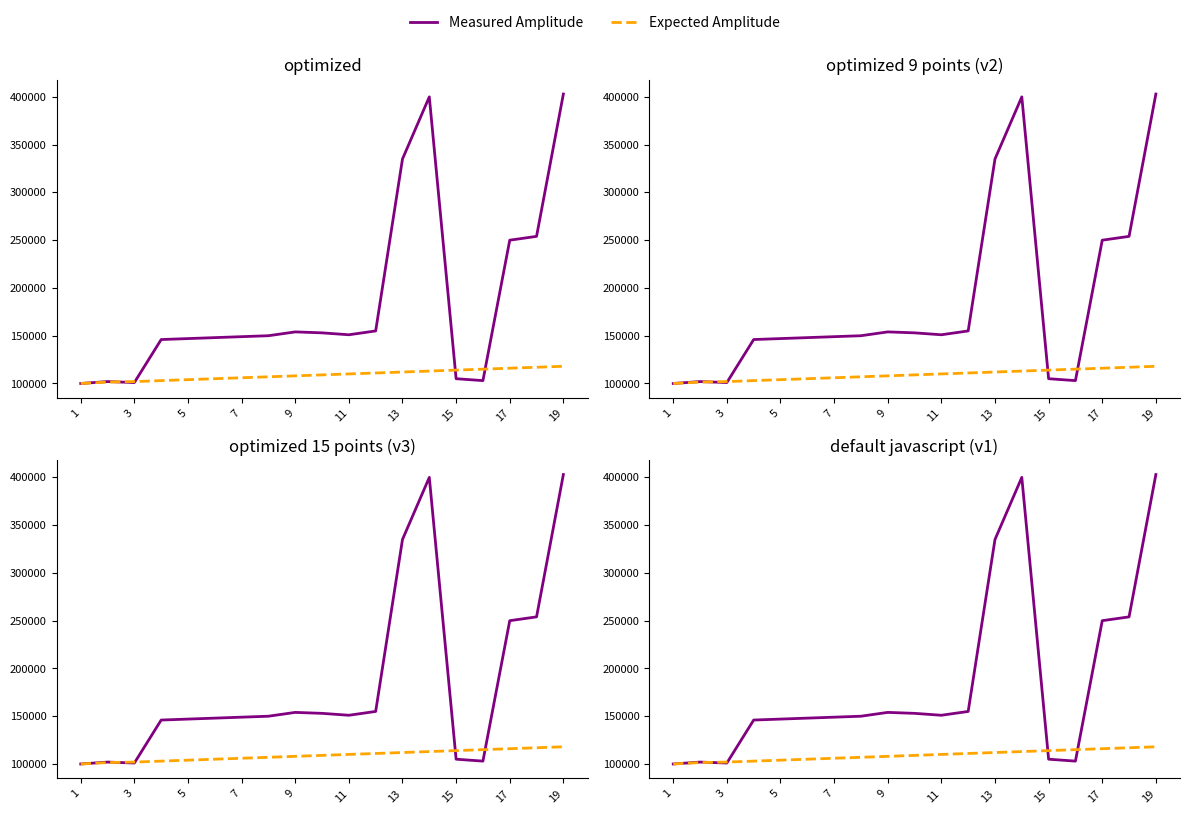

The Expected Amplitude series shows 164496 at 19. True or false?

False